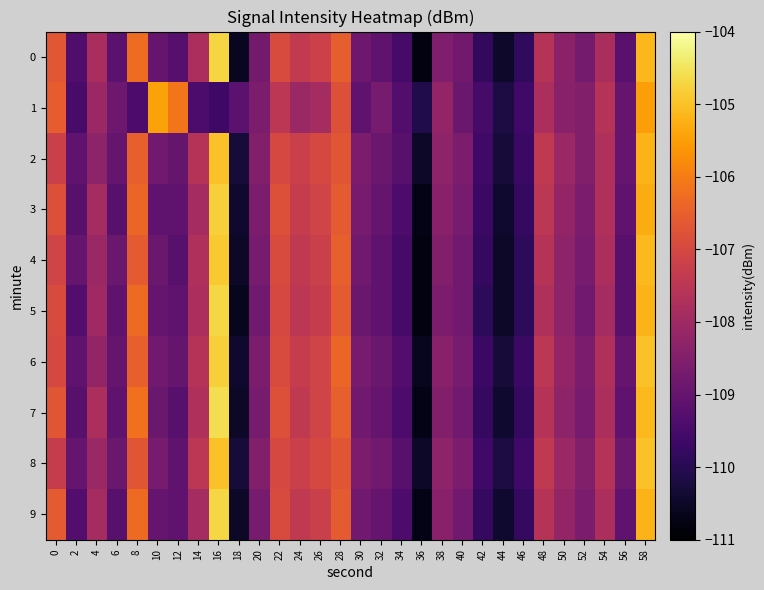

Reading right to left, transcribe all the data shown in this chart.

0: 58=-105.1	56=-109.2	54=-107.8	52=-108.7	50=-108.3	48=-107.6	46=-109.9	44=-110.5	42=-109.8	40=-108.8	38=-108.5	36=-110.8	34=-109.5	32=-109.1	30=-108.8	28=-106.5	26=-107.2	24=-107.4	22=-106.9	20=-108.7	18=-110.6	16=-104.7	14=-107.8	12=-109.2	10=-109.0	8=-106.3	6=-109.1	4=-107.8	2=-109.3	0=-106.7
1: 58=-105.5	56=-109.0	54=-107.6	52=-108.5	50=-108.4	48=-107.8	46=-109.6	44=-110.2	42=-109.5	40=-108.9	38=-108.2	36=-110.1	34=-109.3	32=-108.7	30=-109.1	28=-106.8	26=-107.9	24=-108.1	22=-107.5	20=-108.6	18=-109.2	16=-109.7	14=-109.4	12=-106.1	10=-105.4	8=-109.4	6=-108.9	4=-108.1	2=-109.5	0=-106.6
2: 58=-105.2	56=-109.0	54=-107.7	52=-108.5	50=-108.1	48=-107.4	46=-109.7	44=-110.3	42=-109.6	40=-108.6	38=-108.3	36=-110.5	34=-109.2	32=-108.9	30=-108.6	28=-106.7	26=-107.0	24=-107.2	22=-107.0	20=-108.5	18=-110.3	16=-105.0	14=-107.6	12=-109.0	10=-108.8	8=-106.5	6=-109.0	4=-108.3	2=-109.1	0=-107.2
3: 58=-105.3	56=-109.1	54=-107.7	52=-108.6	50=-108.2	48=-107.5	46=-109.8	44=-110.4	42=-109.7	40=-108.7	38=-108.4	36=-110.7	34=-109.4	32=-109.0	30=-108.7	28=-106.6	26=-107.1	24=-107.3	22=-106.8	20=-108.6	18=-110.4	16=-104.8	14=-107.9	12=-109.1	10=-109.1	8=-106.4	6=-109.2	4=-107.9	2=-109.2	0=-106.8
4: 58=-105.1	56=-109.2	54=-107.8	52=-108.7	50=-108.3	48=-107.6	46=-109.9	44=-110.5	42=-109.8	40=-108.8	38=-108.5	36=-110.8	34=-109.5	32=-109.1	30=-108.8	28=-106.5	26=-107.2	24=-107.4	22=-106.9	20=-108.7	18=-110.5	16=-104.9	14=-107.7	12=-109.2	10=-108.9	8=-106.6	6=-108.9	4=-108.1	2=-109.0	0=-107.1
5: 58=-105.2	56=-109.2	54=-107.9	52=-108.8	50=-108.3	48=-107.7	46=-109.9	44=-110.5	42=-109.9	40=-108.8	38=-108.6	36=-110.8	34=-109.5	32=-109.1	30=-108.9	28=-106.6	26=-107.3	24=-107.5	22=-107.0	20=-108.8	18=-110.6	16=-104.7	14=-107.8	12=-109.1	10=-109.0	8=-106.3	6=-109.1	4=-108.0	2=-109.3	0=-106.9
6: 58=-105.0	56=-109.0	54=-107.7	52=-108.6	50=-108.2	48=-107.5	46=-109.7	44=-110.3	42=-109.7	40=-108.7	38=-108.4	36=-110.6	34=-109.3	32=-108.9	30=-108.7	28=-106.4	26=-107.1	24=-107.3	22=-106.9	20=-108.6	18=-110.4	16=-104.8	14=-107.6	12=-109.0	10=-108.8	8=-106.5	6=-109.0	4=-108.2	2=-109.1	0=-107.0
7: 58=-105.1	56=-109.1	54=-107.8	52=-108.7	50=-108.3	48=-107.6	46=-109.8	44=-110.4	42=-109.8	40=-108.8	38=-108.5	36=-110.7	34=-109.4	32=-109.0	30=-108.8	28=-106.5	26=-107.1	24=-107.4	22=-106.8	20=-108.7	18=-110.5	16=-104.6	14=-107.7	12=-109.2	10=-108.9	8=-106.2	6=-109.1	4=-107.8	2=-109.2	0=-106.7
8: 58=-105.0	56=-108.9	54=-107.6	52=-108.5	50=-108.1	48=-107.4	46=-109.6	44=-110.2	42=-109.6	40=-108.6	38=-108.3	36=-110.5	34=-109.2	32=-108.8	30=-108.6	28=-106.7	26=-107.0	24=-107.2	22=-107.0	20=-108.5	18=-110.3	16=-105.0	14=-107.5	12=-109.1	10=-108.7	8=-106.7	6=-108.9	4=-108.1	2=-109.0	0=-107.3
9: 58=-105.2	56=-109.1	54=-107.8	52=-108.6	50=-108.2	48=-107.6	46=-109.8	44=-110.4	42=-109.8	40=-108.8	38=-108.4	36=-110.7	34=-109.4	32=-109.0	30=-108.8	28=-106.6	26=-107.2	24=-107.4	22=-106.9	20=-108.7	18=-110.5	16=-104.7	14=-107.9	12=-109.1	10=-109.0	8=-106.3	6=-109.2	4=-107.9	2=-109.3	0=-106.6